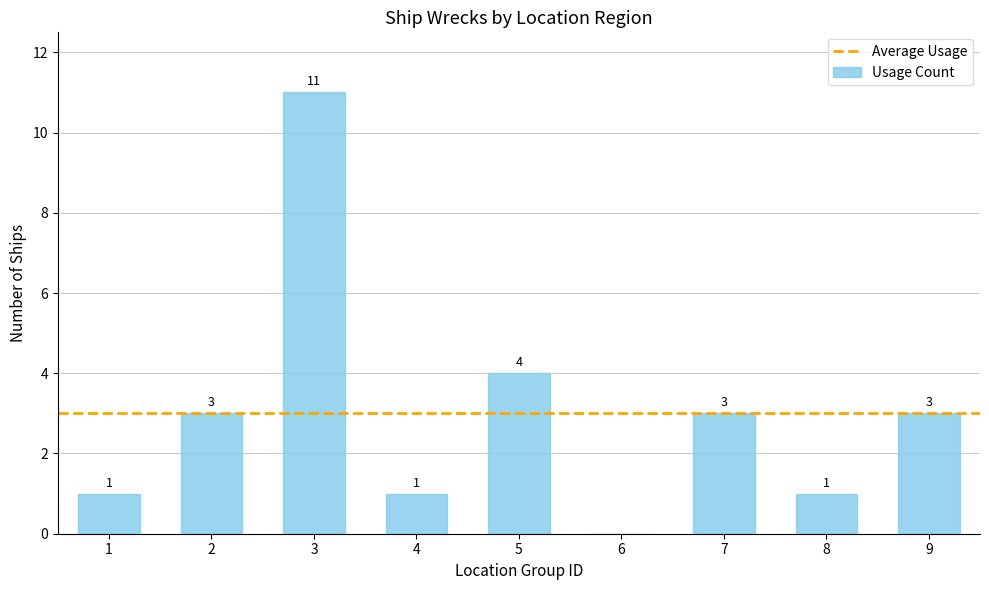

At which category does the chart reach its peak across all series?

3